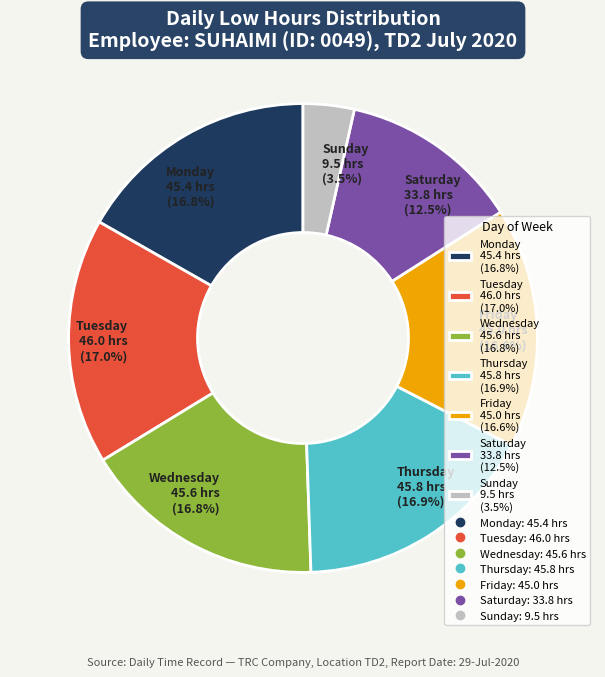

What is the ratio of the value at Friday 45.0 hrs (16.6%) to the value at Saturday 33.8 hrs (12.5%)?

1.3